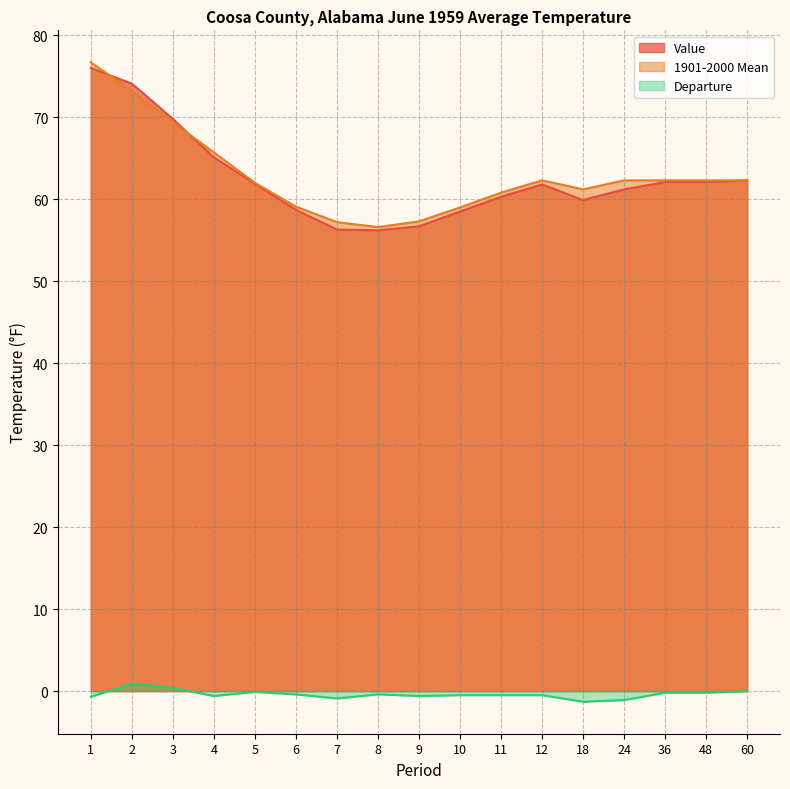

What are all the series names shown in the legend?

Value, 1901-2000 Mean, Departure